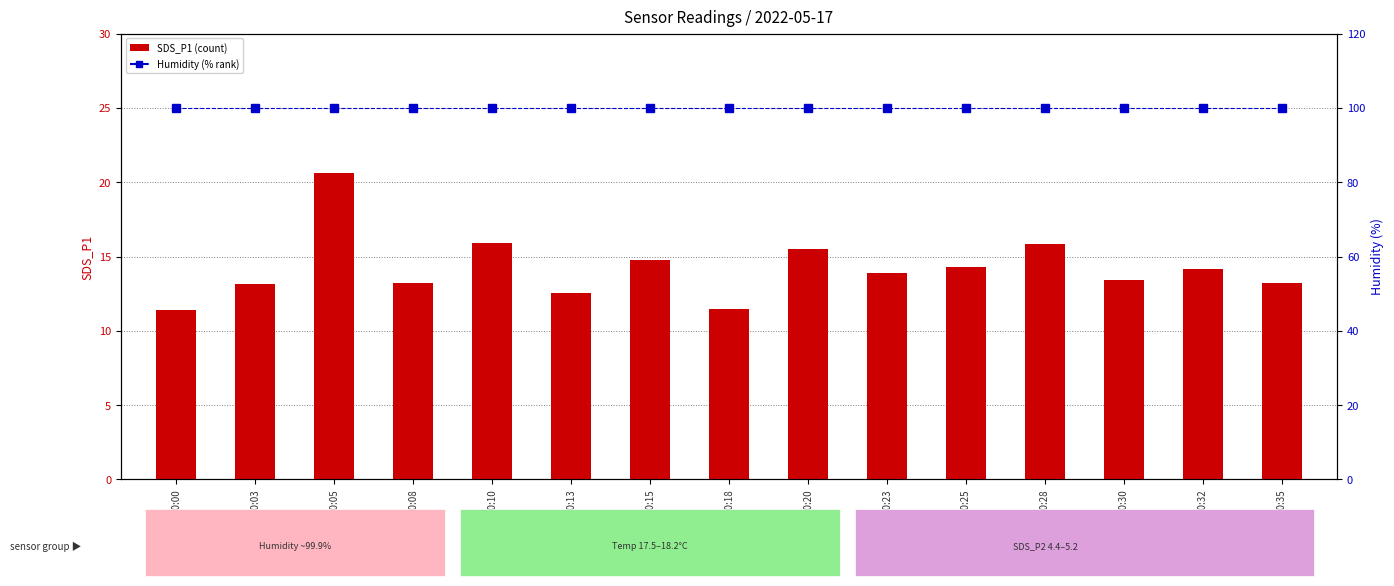

The value of SDS_P1 at 00:05 is 10.9. True or false?

False